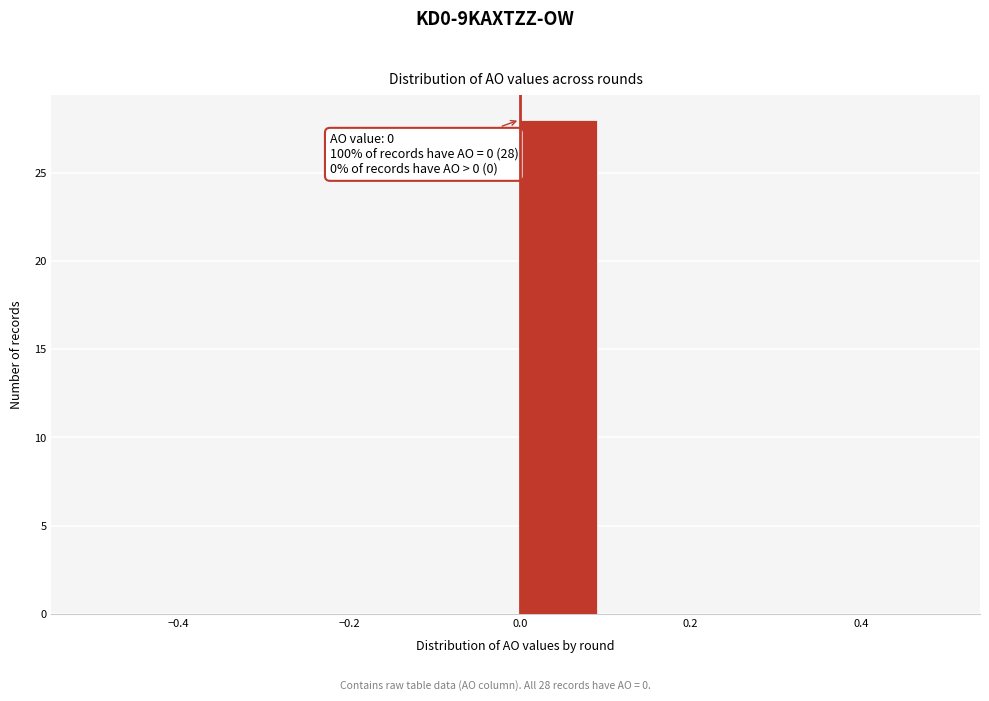

Which range on the x-axis has the tallest bar?

0.0 to 0.1